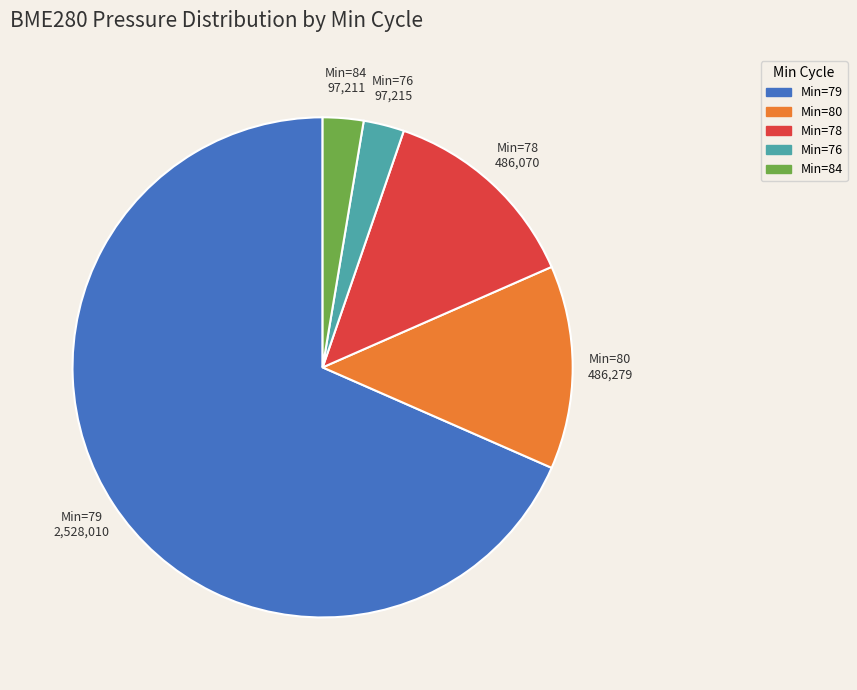

Is there any slice that represents more than half of the pie?

Yes